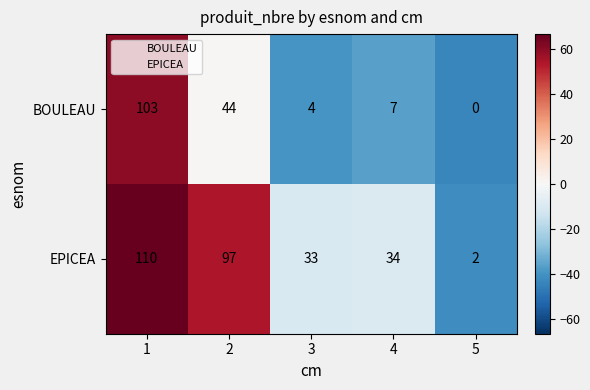

Which series changed the most between 3 and 4?

BOULEAU